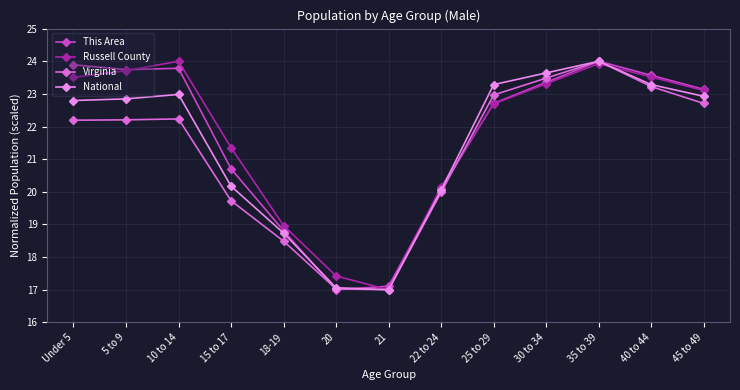

What is the maximum value for Russell County?

24.0